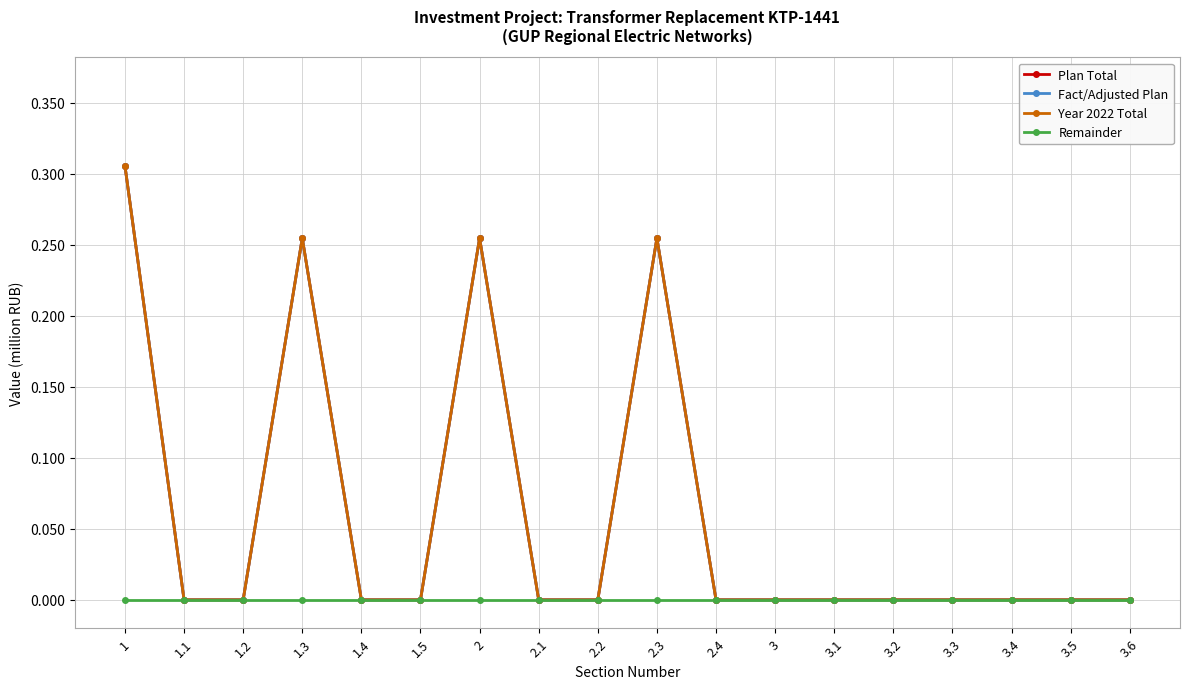

Is this an area chart (filled region under the line)?

No